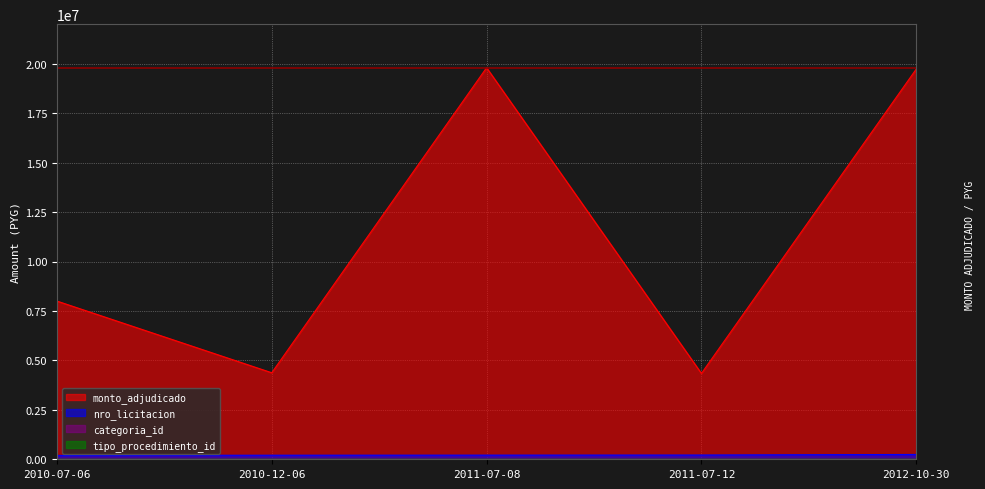

Which series changed the most between 2010-07-06 and 2010-12-06?

monto_adjudicado